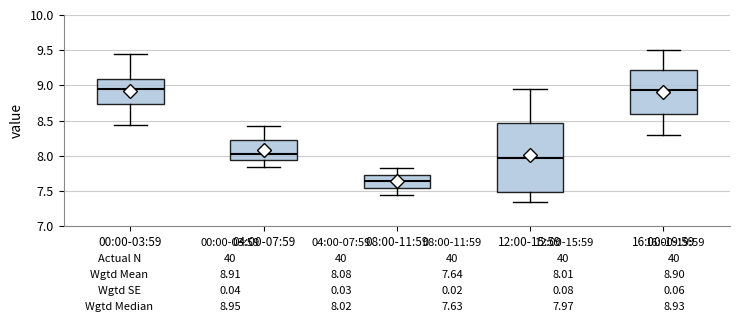

Comparing the boxes themselves (not the whiskers), which one is the tallest?

12:00-15:59